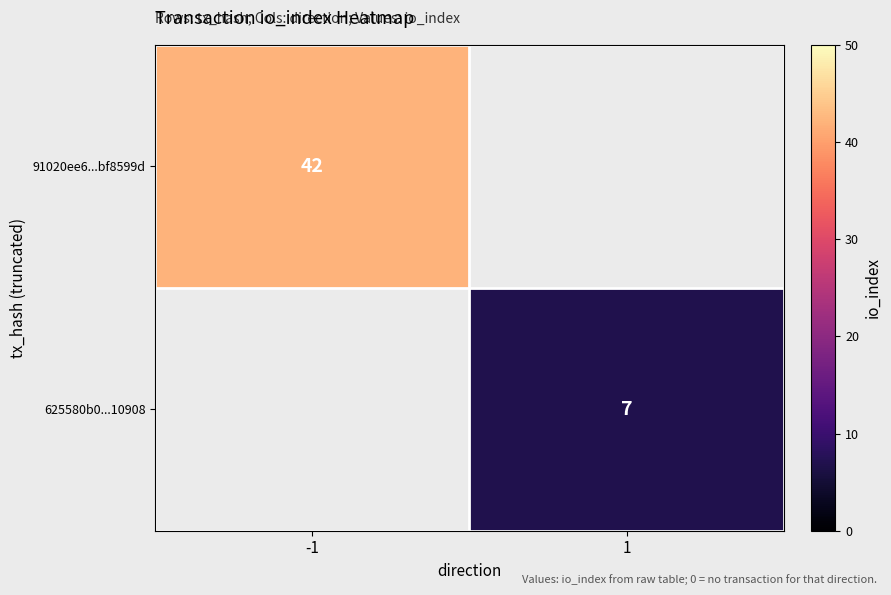

The value of 91020ee6...bf8599d at -1 is 42. True or false?

True